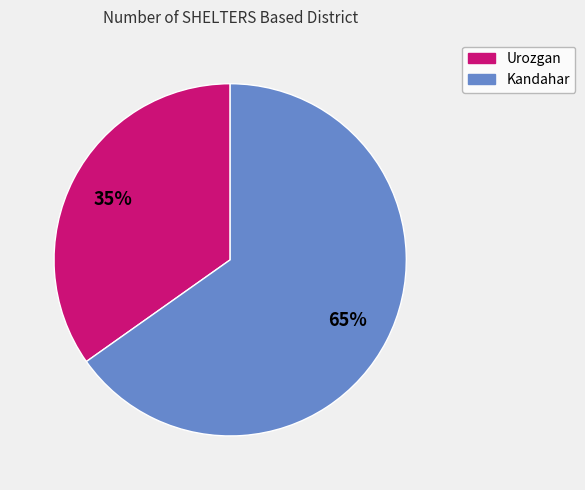

How many segments does this pie chart have?

2